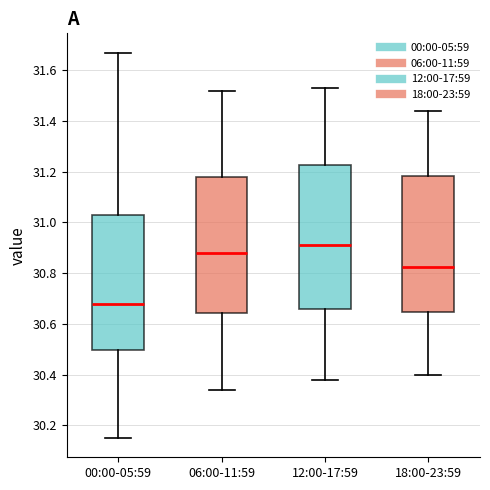

Where is the upper edge of the box for 00:00-05:59 on the y-axis? The values are not printed on the chart, so give them approximately, as read against the axis.

31.04